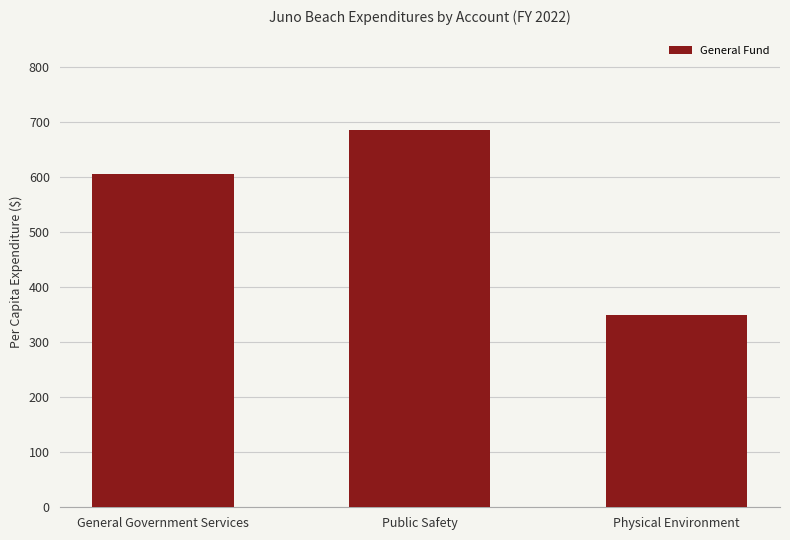

How many values exceed 605?

2